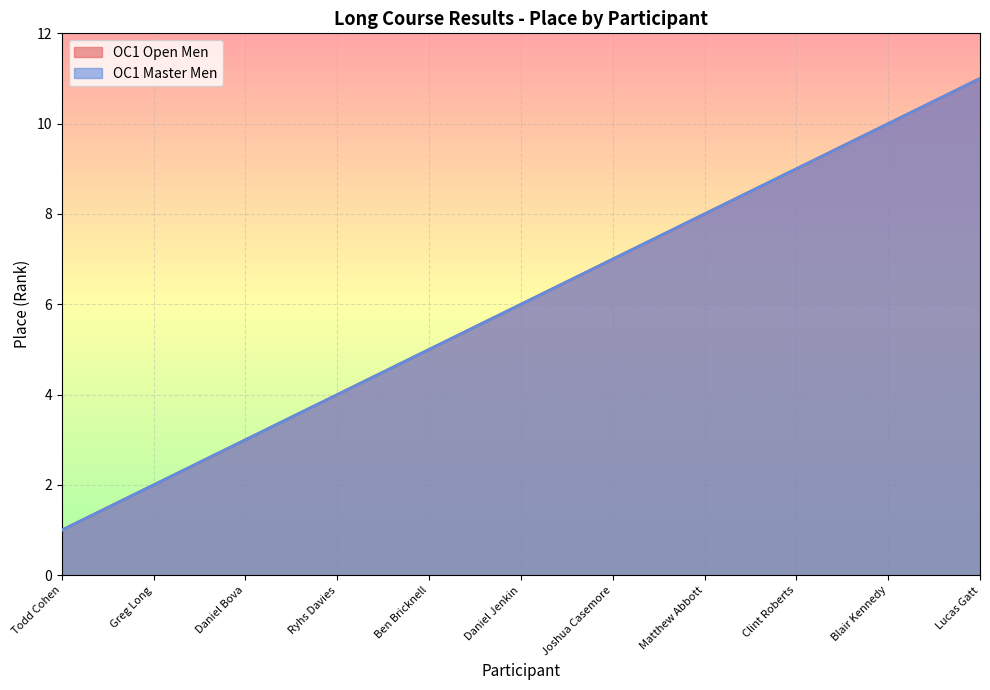

Rank the series by their maximum value, from highest to lowest.

OC1 Open Men, OC1 Master Men